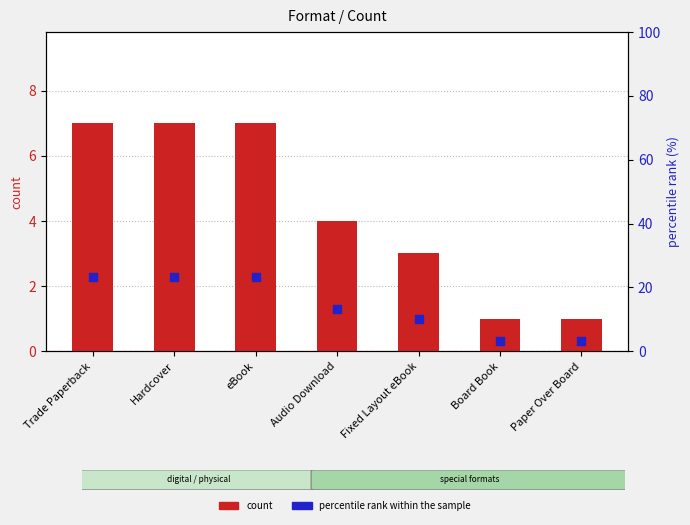

Is the value of count at eBook greater than the value of percentile rank within the sample at eBook?

No